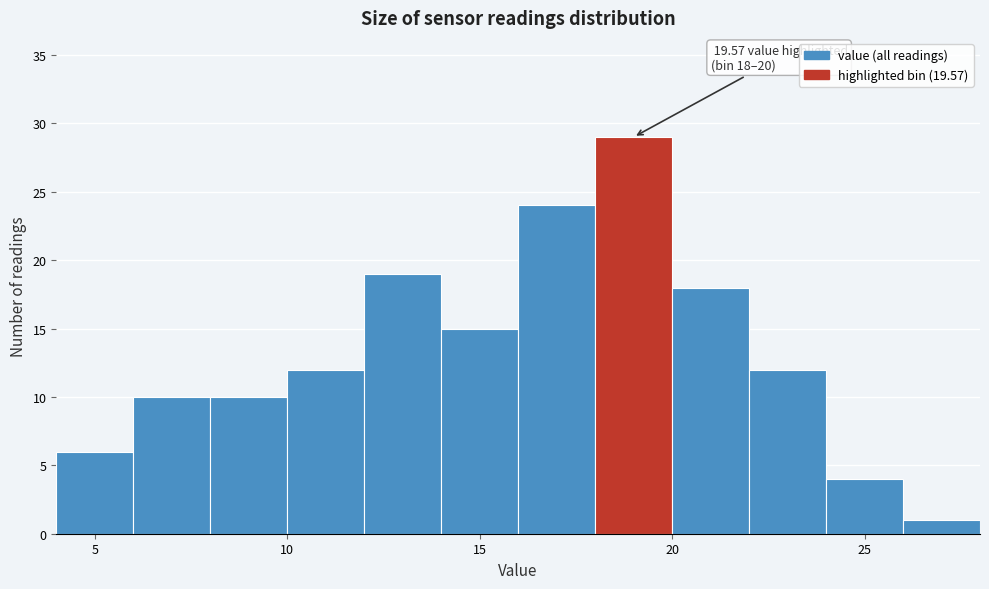

Over which range of the x-axis is the bar tallest?

18 to 20